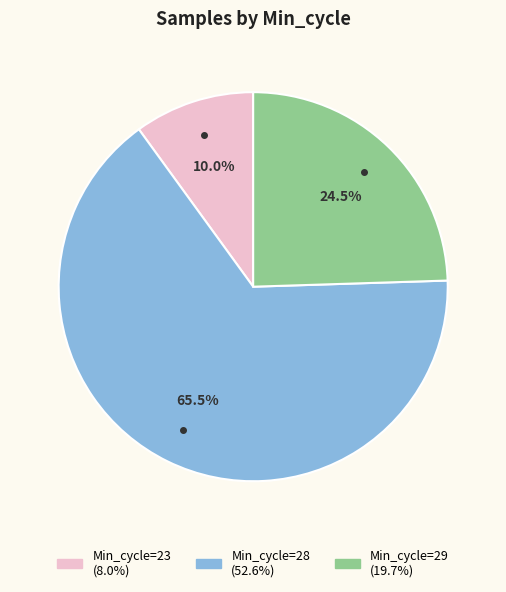

Is there any slice that represents more than half of the pie?

Yes